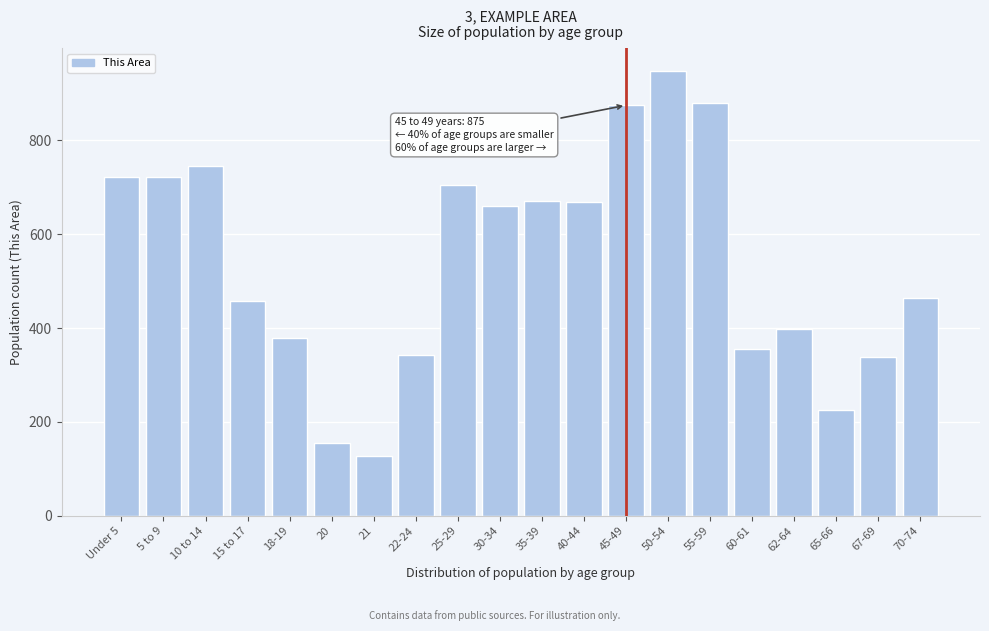

What is the label of the 10th bar from the left?

30-34